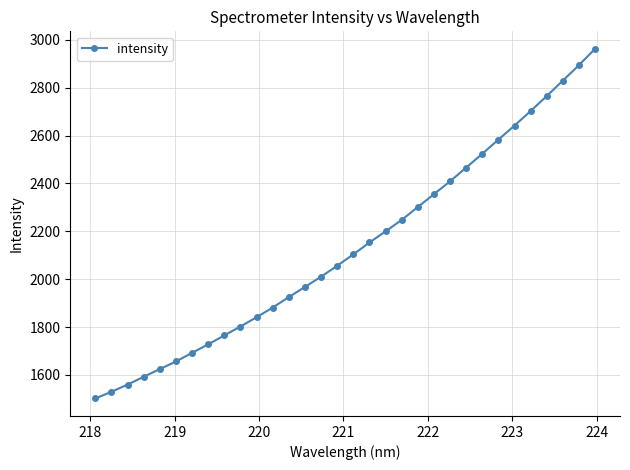

What is the maximum value shown in the chart?

2962.2